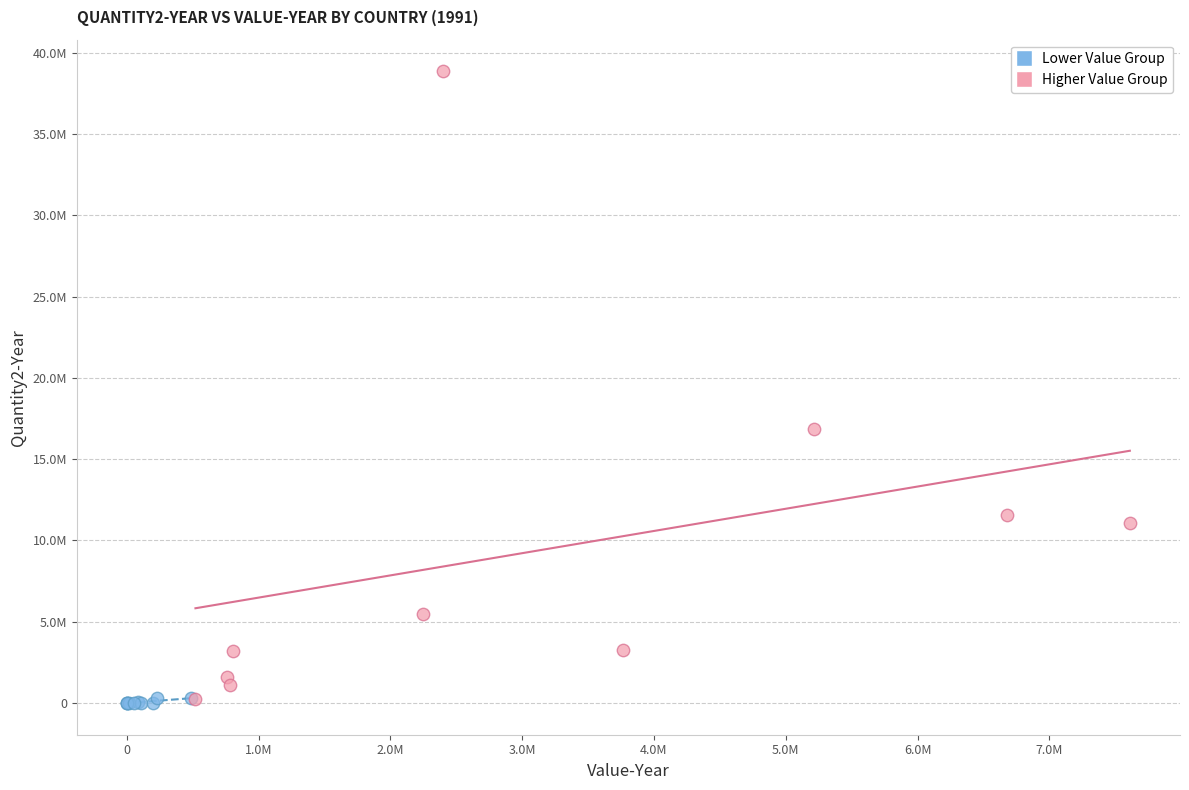

Which series contains the highest Y value?

Higher Value Group